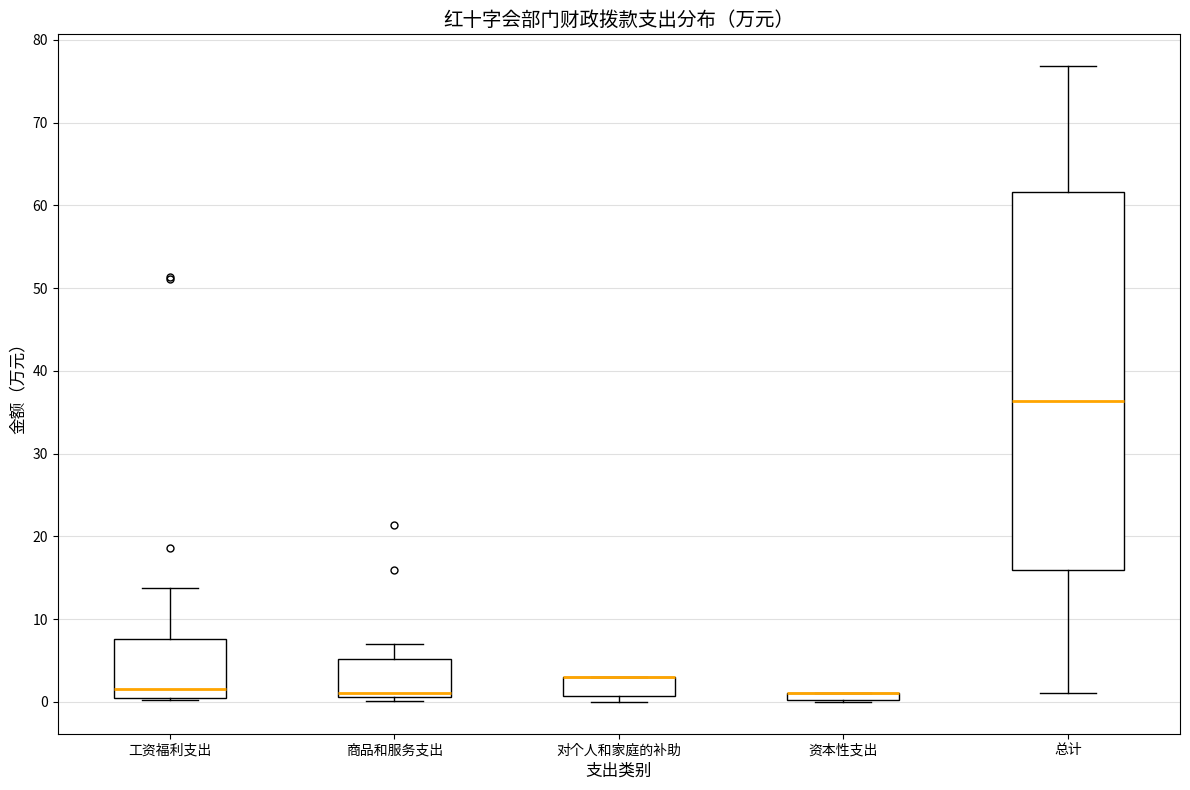

Where is the lower edge of the box for 资本性支出 on the y-axis? The values are not printed on the chart, so give them approximately, as read against the axis.

0